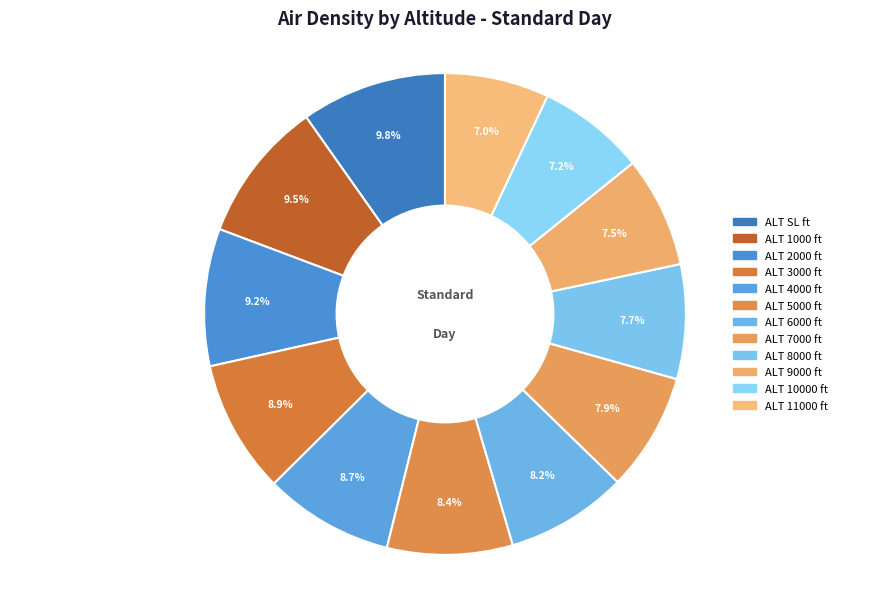

Rank the categories by value from lowest to highest.

11000, 10000, 9000, 8000, 7000, 6000, 5000, 4000, 3000, 2000, 1000, SL